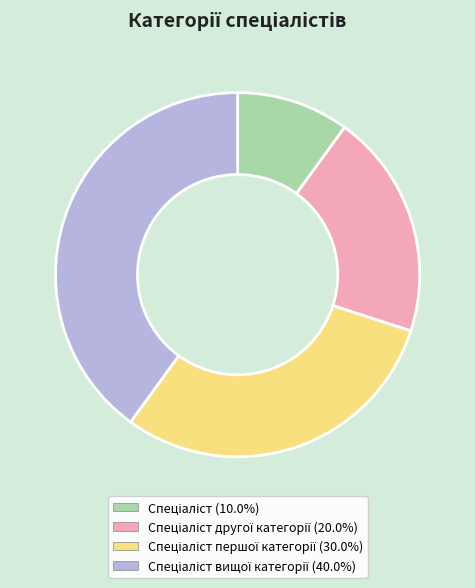

Does any single category account for the majority?

No